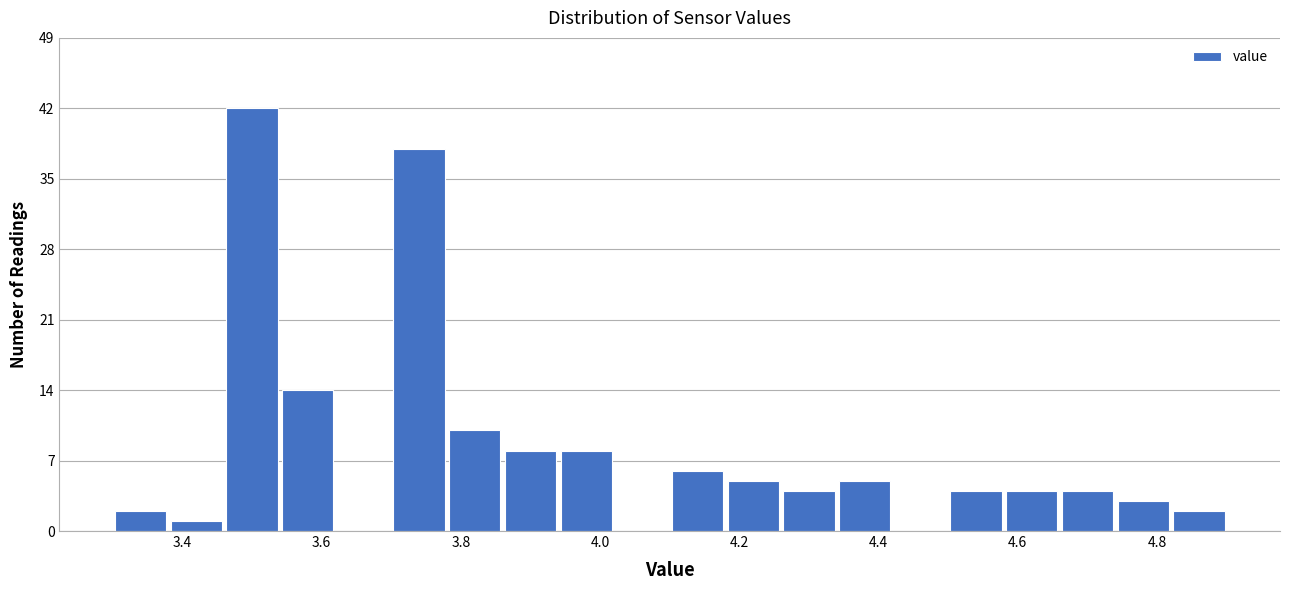

Reading left to right, transcribe this chart: for each bar, give the range it covers on the x-axis and its height. The values are not printed on the chart, so give them approximately, as read against the axis.

3.30 to 3.38: 2
3.38 to 3.46: 1
3.46 to 3.54: 42
3.54 to 3.62: 14
3.62 to 3.70: 0
3.70 to 3.78: 38
3.78 to 3.86: 10
3.86 to 3.94: 8
3.94 to 4.02: 8
4.02 to 4.10: 0
4.10 to 4.18: 6
4.18 to 4.26: 5
4.26 to 4.34: 4
4.34 to 4.42: 5
4.42 to 4.50: 0
4.50 to 4.58: 4
4.58 to 4.66: 4
4.66 to 4.74: 4
4.74 to 4.82: 3
4.82 to 4.90: 2